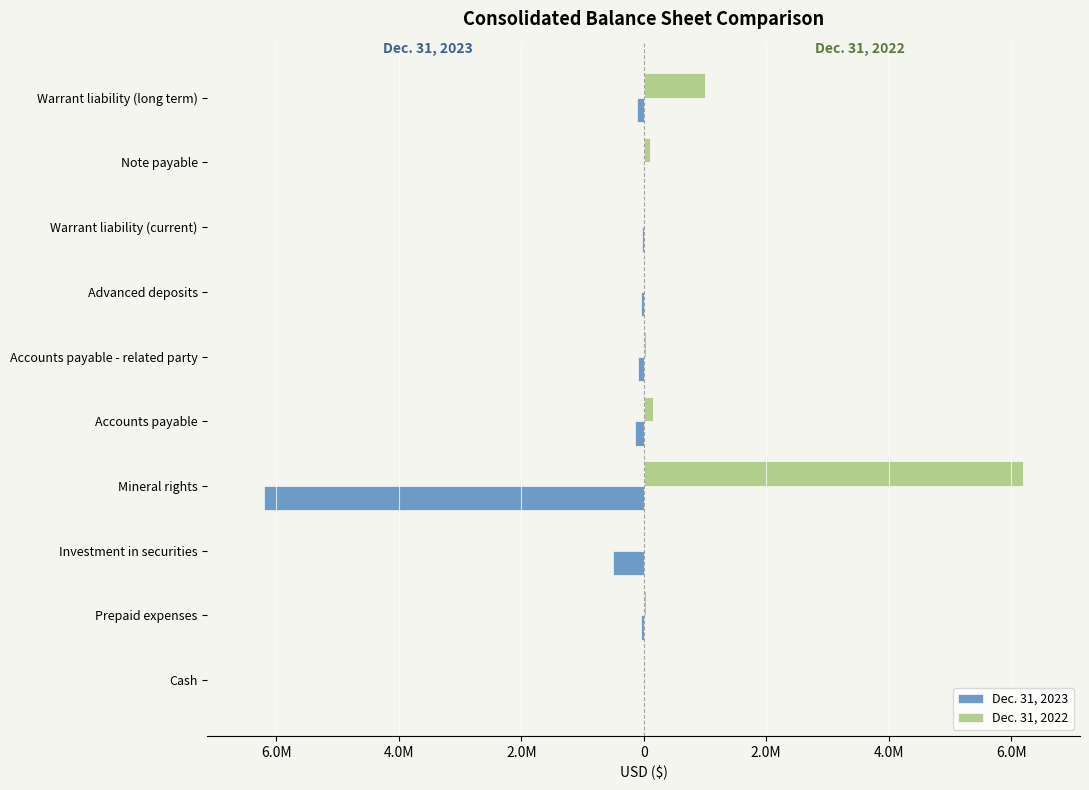

What is the average value of the Dec. 31, 2022 series?

752336